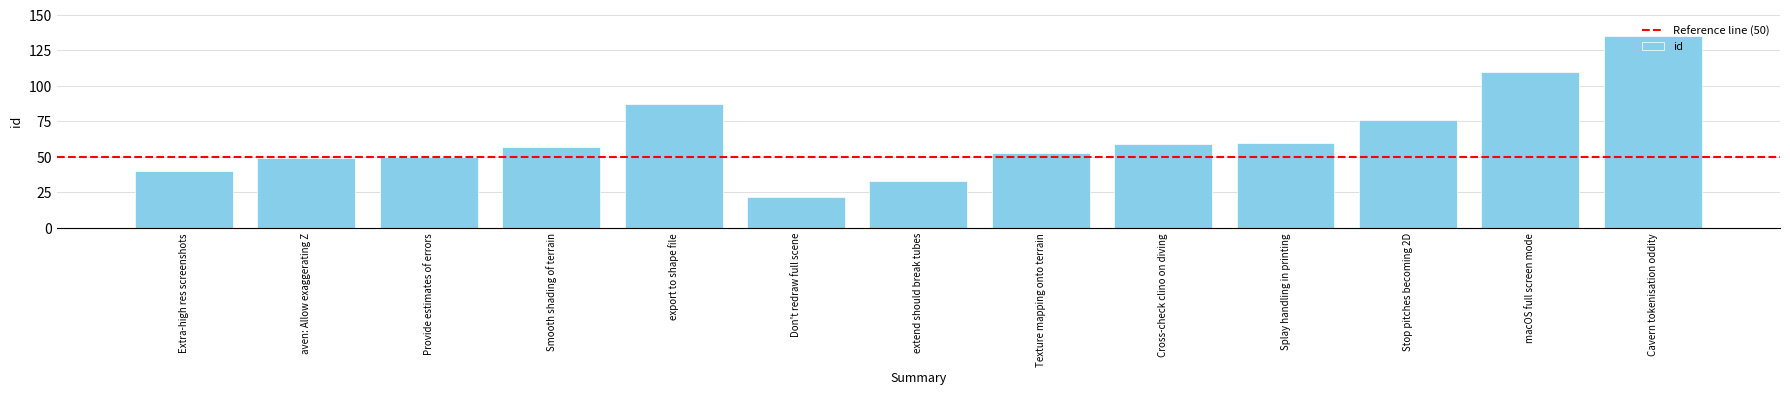

Approximately how many times larger is the value at extend should break tubes compared to Smooth shading of terrain?

0.6